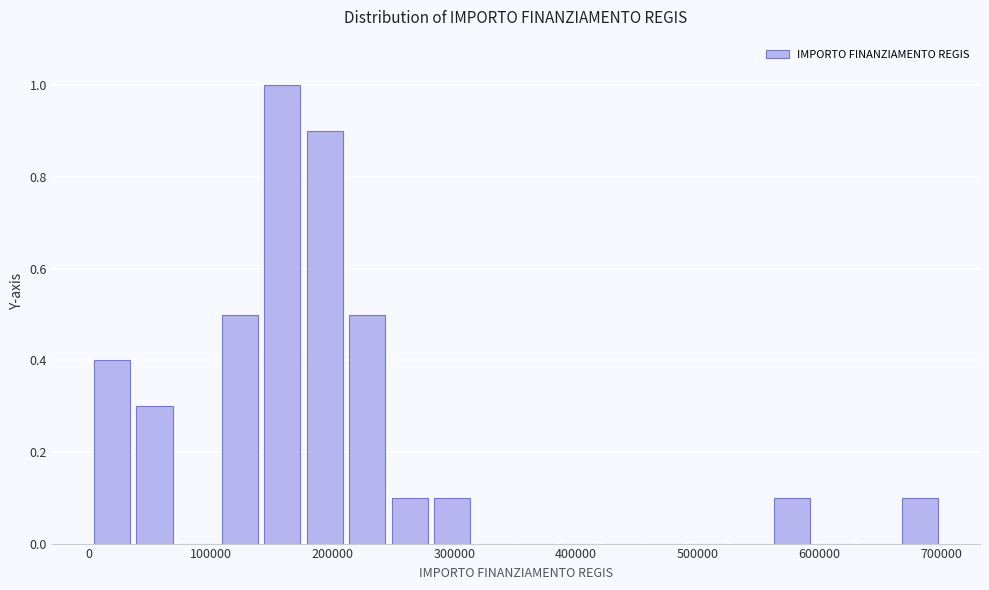

Around what value on the x-axis is the tallest bar? Give the approximate position of its centre, as read against the axis.

160000